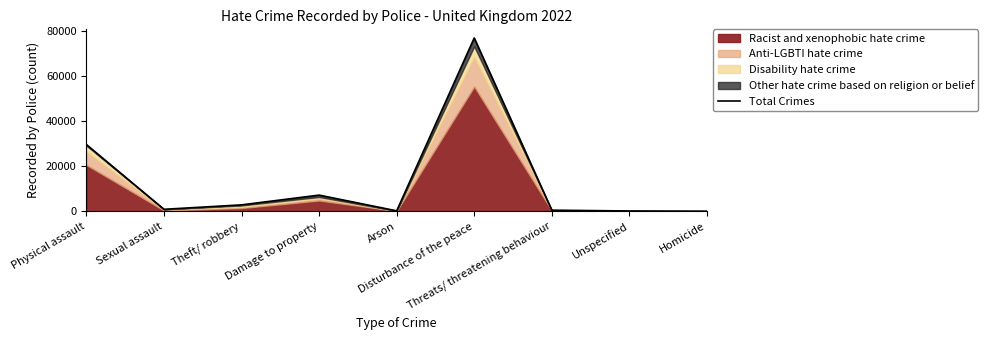

How many interior local peaks (higher than both neighbors) does the data have?

2